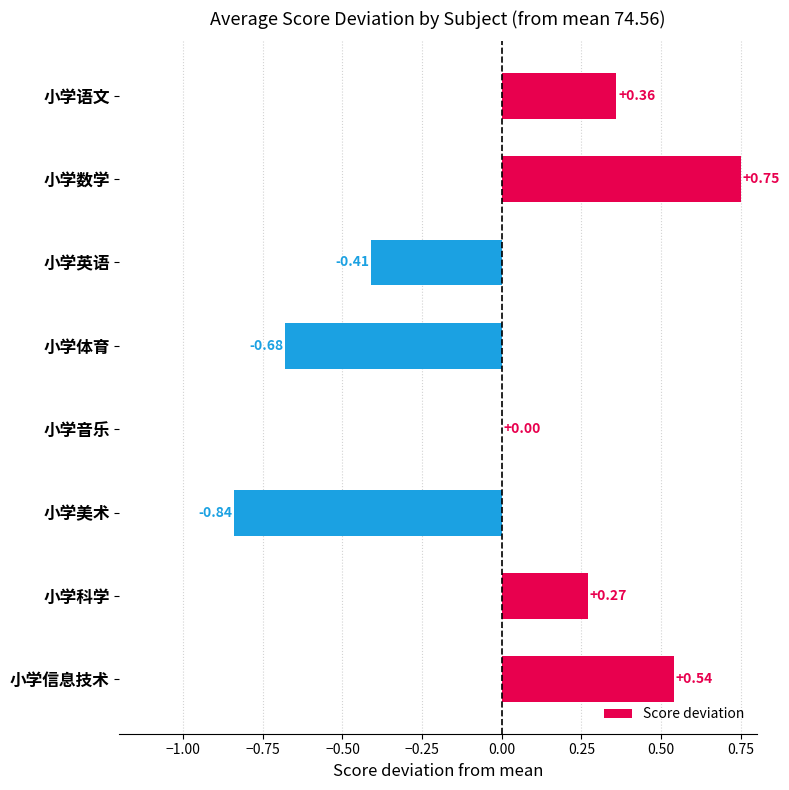

At which category does the chart reach its peak across all series?

小学数学